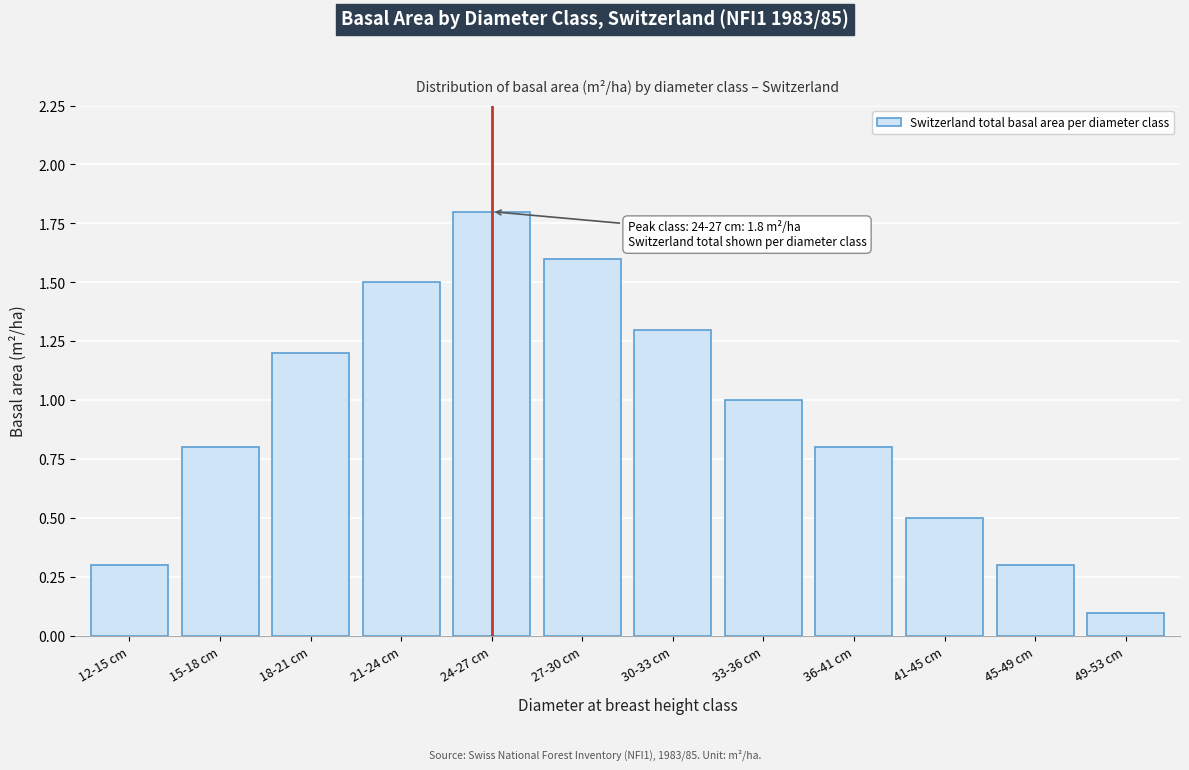

Reading left to right, extract all data points from this chart.

0.3	0.8	1.2	1.5	1.8	1.6	1.3	1.0	0.8	0.5	0.3	0.1